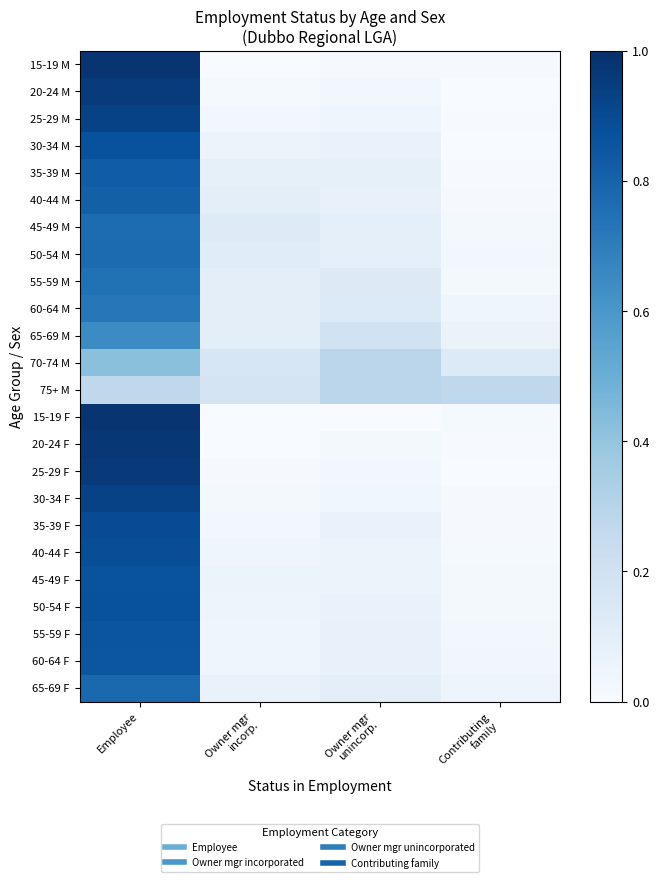

At which category is the sum across all series the highest?

Employee